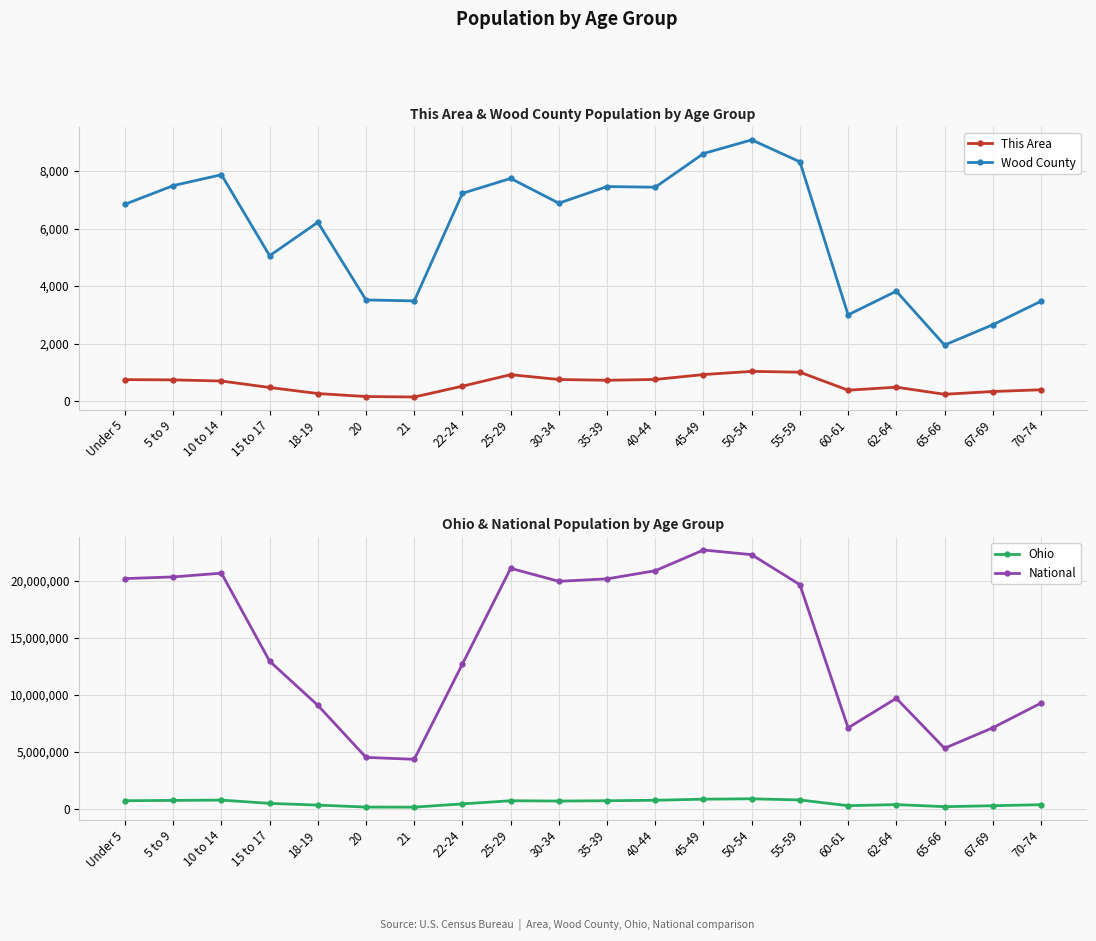

Rank the categories by This Area value from lowest to highest.

21, 20, 65-66, 18-19, 67-69, 60-61, 70-74, 15 to 17, 62-64, 22-24, 10 to 14, 35-39, 5 to 9, Under 5, 30-34, 40-44, 25-29, 45-49, 55-59, 50-54